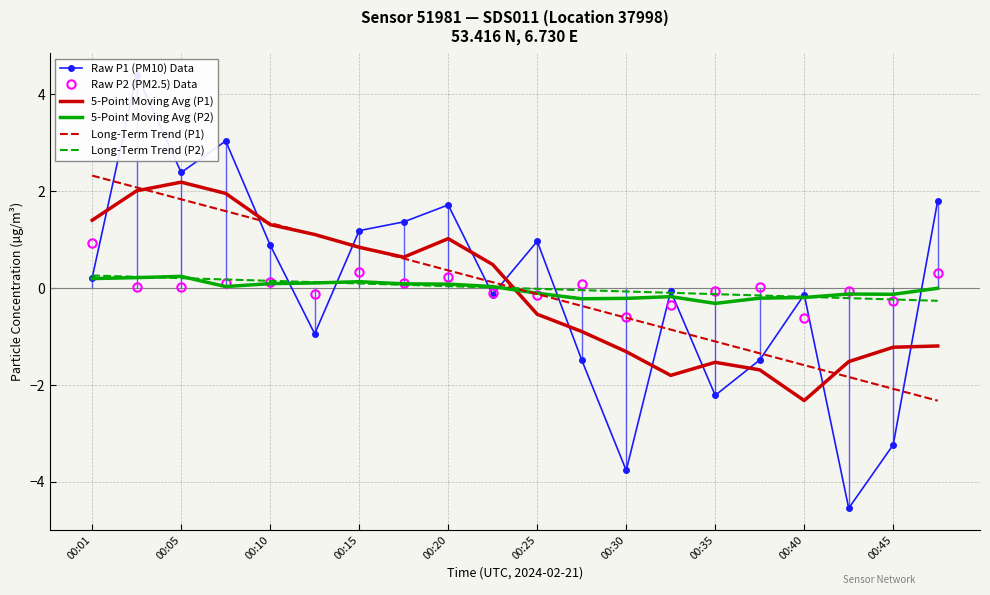

What is the maximum value for Long-Term Trend (P1)?

2.3